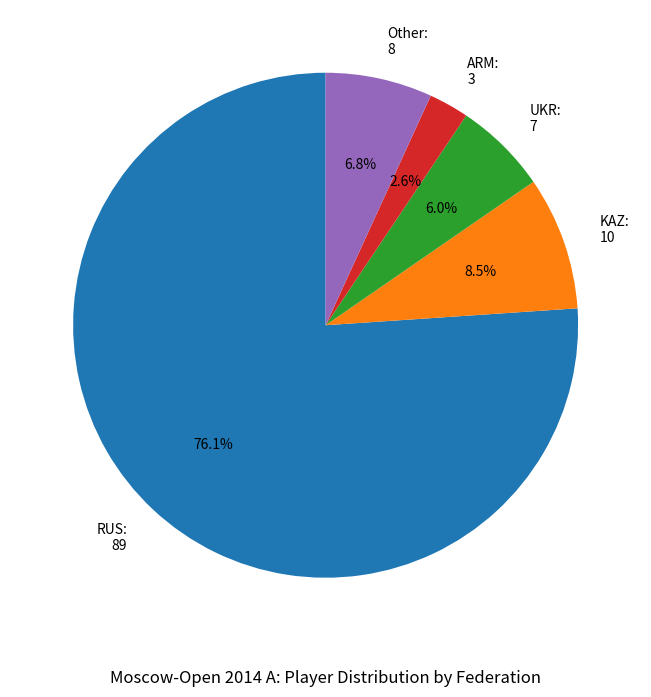

Between RUS: 89 and Other: 8, which is larger?

RUS: 89